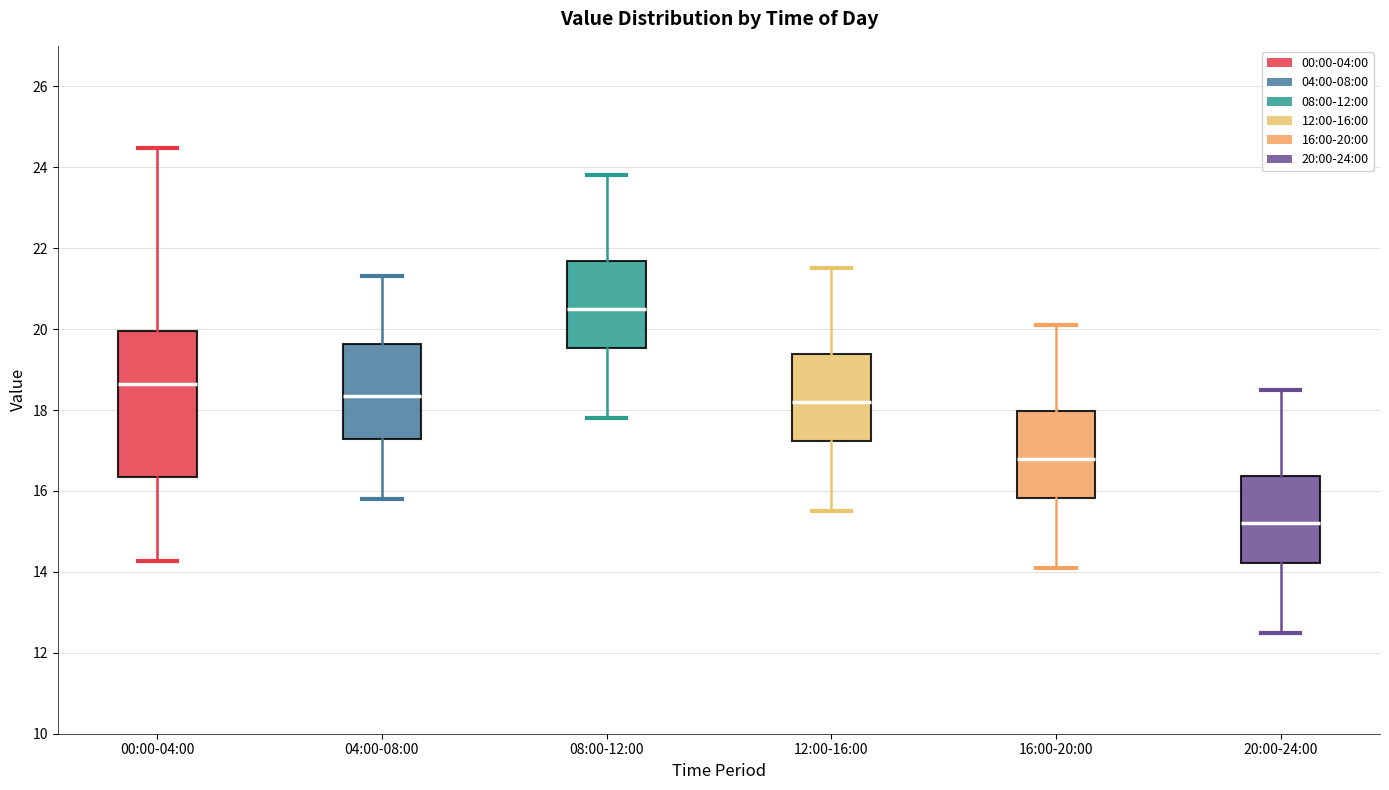

Reading left to right, read every box against the y-axis: the position of its median line, the range the box covers, and the ends of its whiskers. The values are not printed on the chart, so give them approximately, as read against the axis.

00:00-04:00: median 18.6, box 16.4 to 20.0, whiskers 14.2 to 24.4
04:00-08:00: median 18.4, box 17.2 to 19.6, whiskers 15.8 to 21.4
08:00-12:00: median 20.6, box 19.6 to 21.6, whiskers 17.8 to 23.8
12:00-16:00: median 18.2, box 17.2 to 19.4, whiskers 15.6 to 21.6
16:00-20:00: median 16.8, box 15.8 to 18.0, whiskers 14.2 to 20.2
20:00-24:00: median 15.2, box 14.2 to 16.4, whiskers 12.6 to 18.6